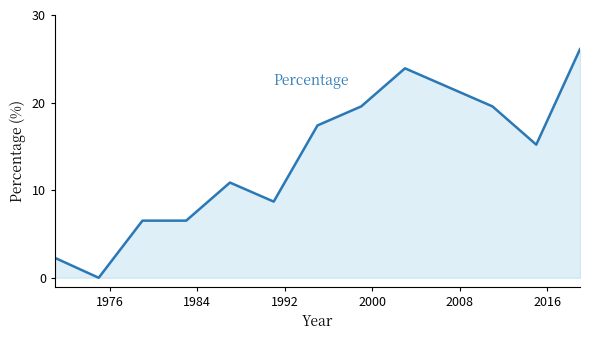

What is the maximum value shown in the chart?

26.1